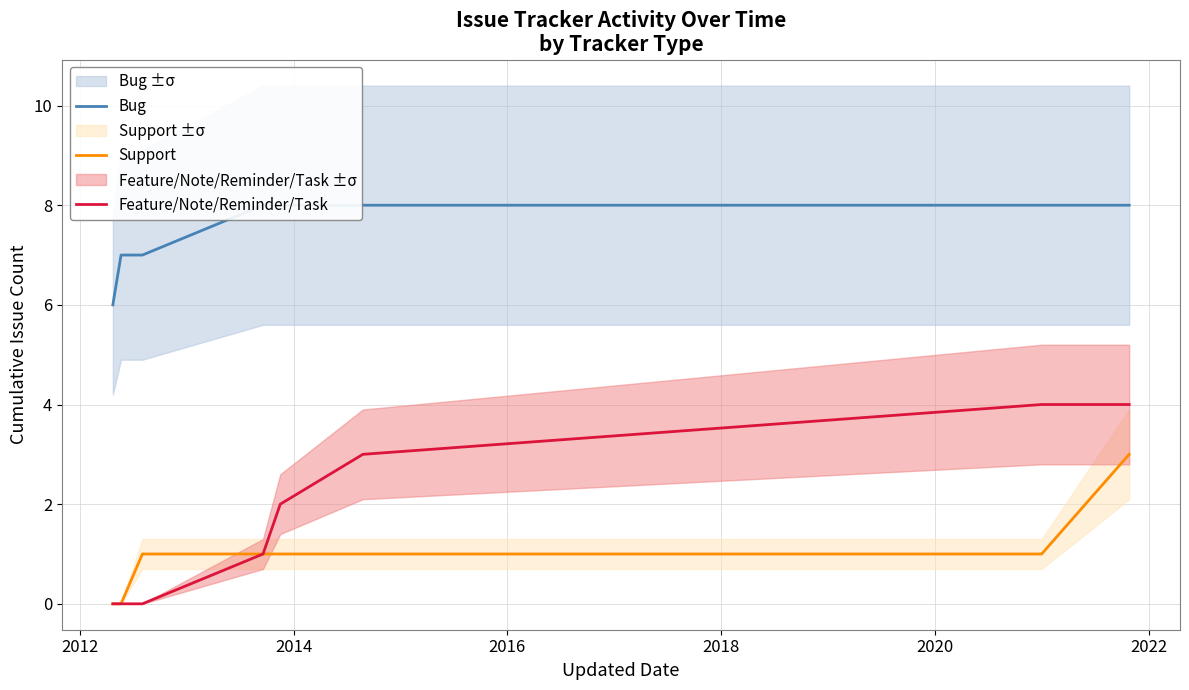

What is the highest value of the Support series?

3